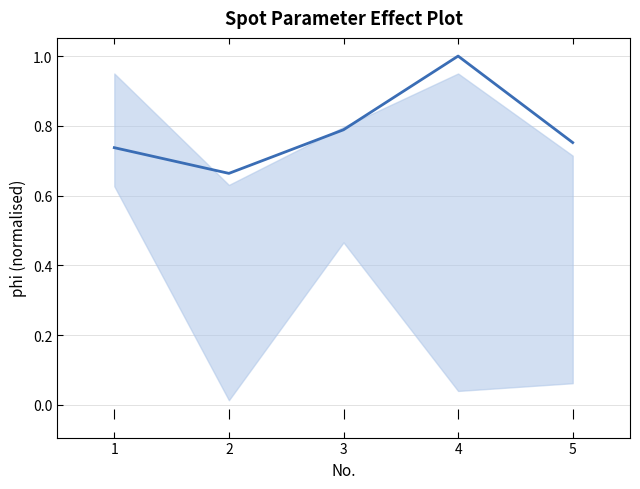

At which category does the chart reach its minimum across all series?

2